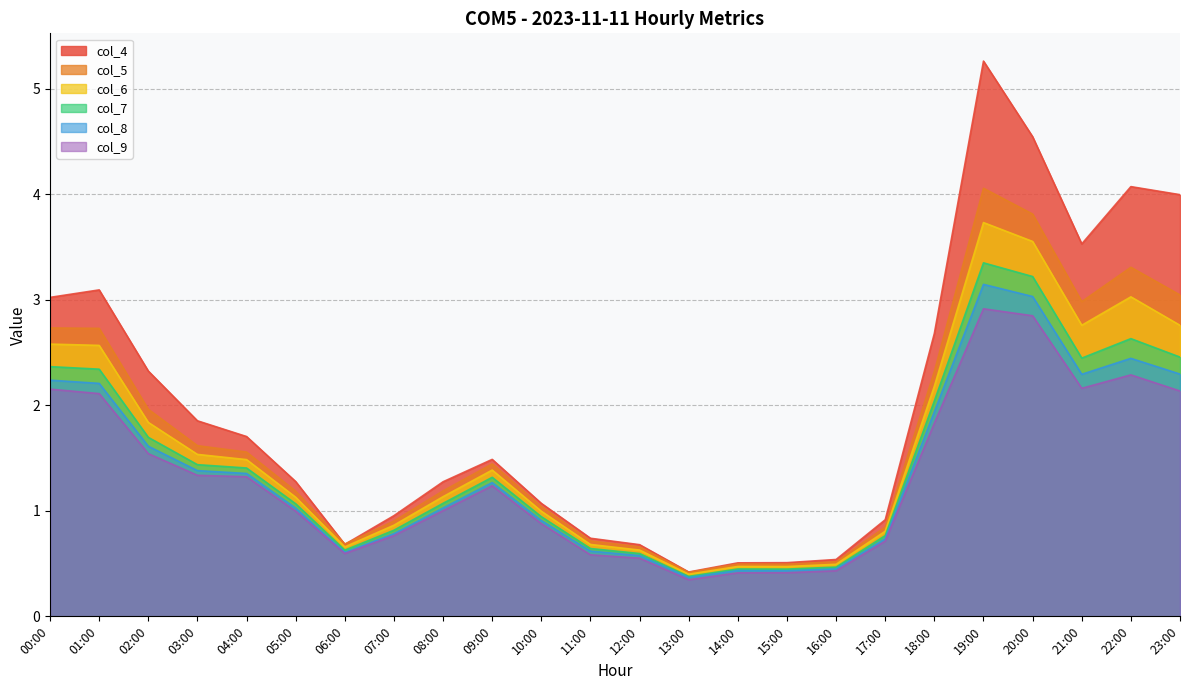

At which label does col_7 reach its minimum?

13:00